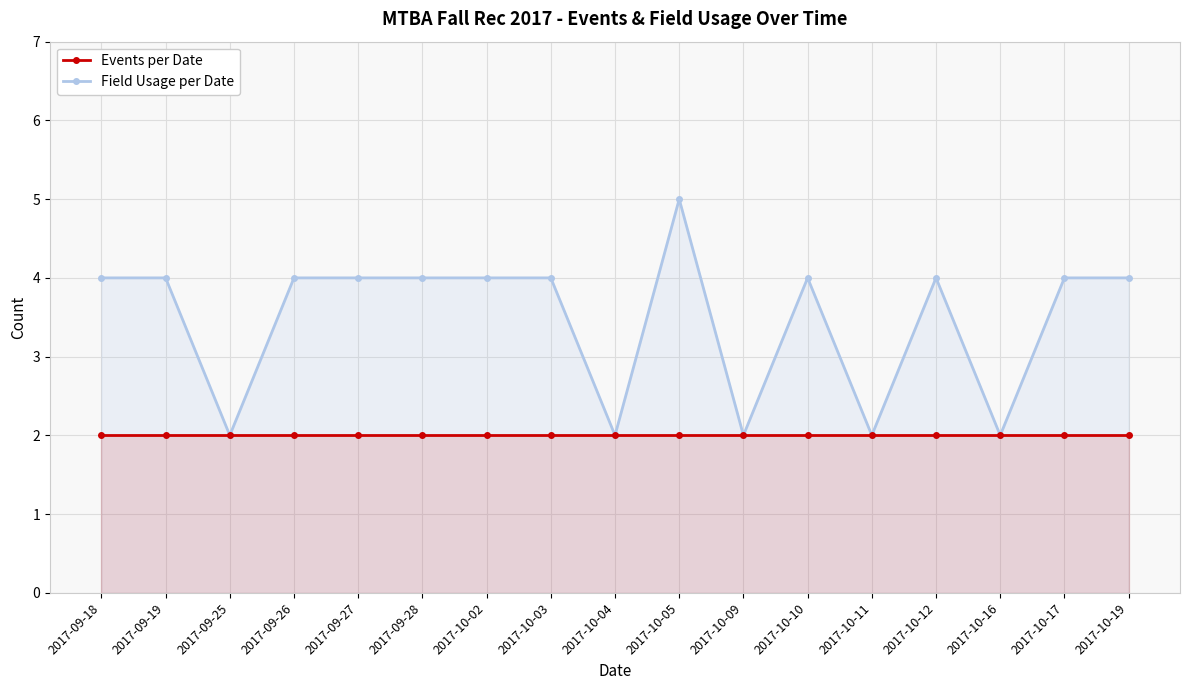

How many lines are shown in the chart?

2